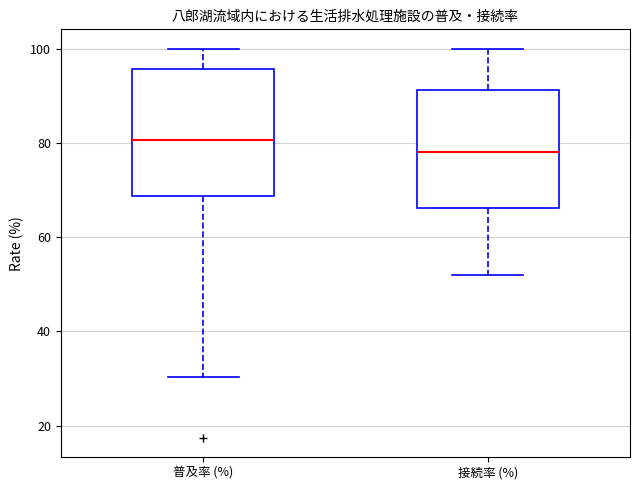

Which box is the tallest, from its lower edge to its upper edge?

普及率 (%)